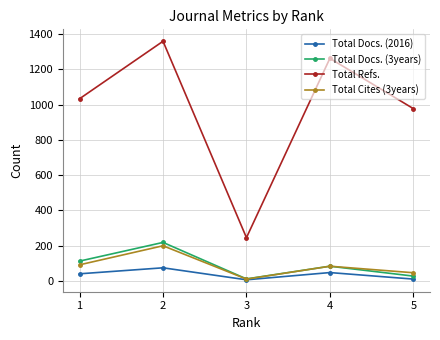

Between 4 and 5, which series saw the biggest shift?

Total Refs.